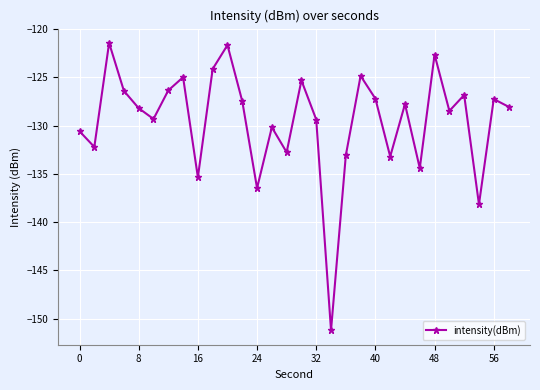

What is the maximum value shown in the chart?

-121.4